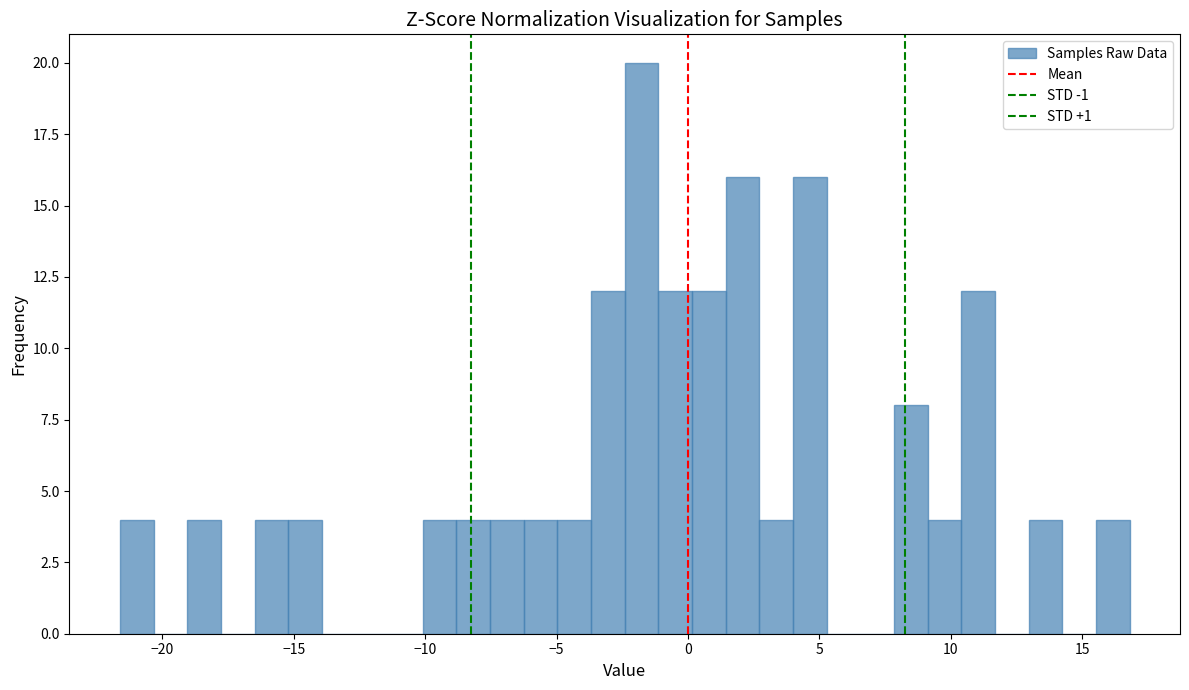

Read against the x-axis, roughly where is the centre of the tallest bar?

-2.0